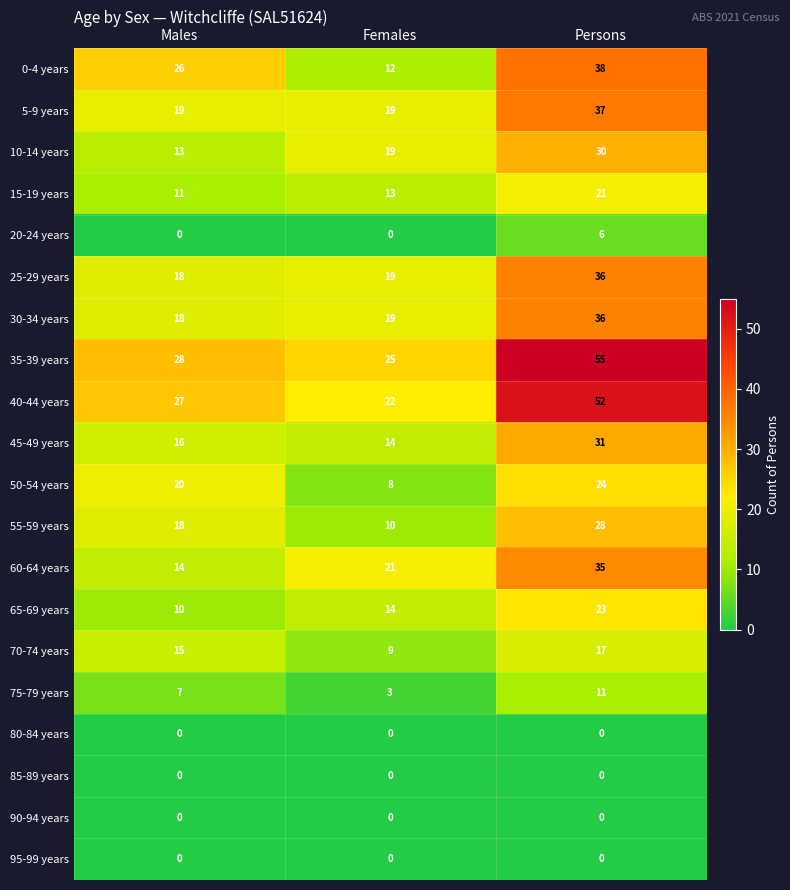

How many distinct data groups are displayed?

20